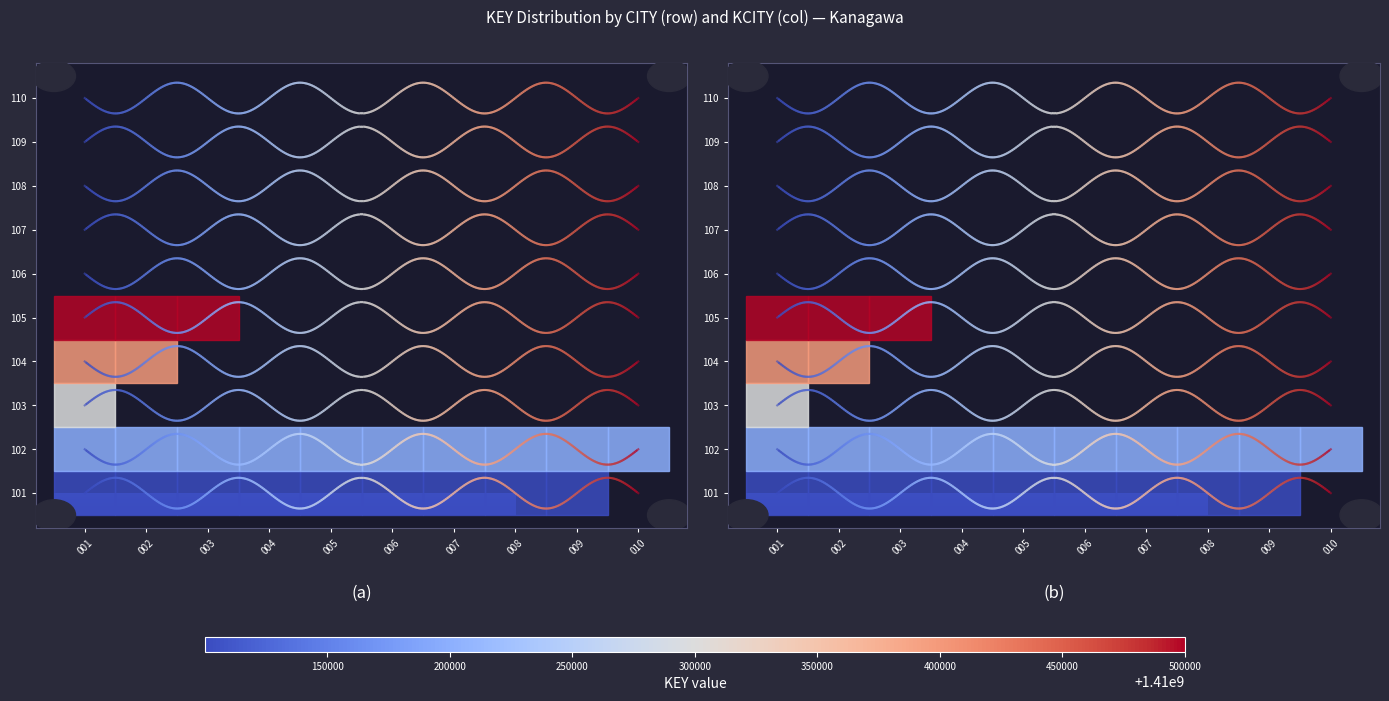

At 002, list the series in order from smallest to largest.

101, 102, 103, 104, 105, 106, 107, 108, 109, 110